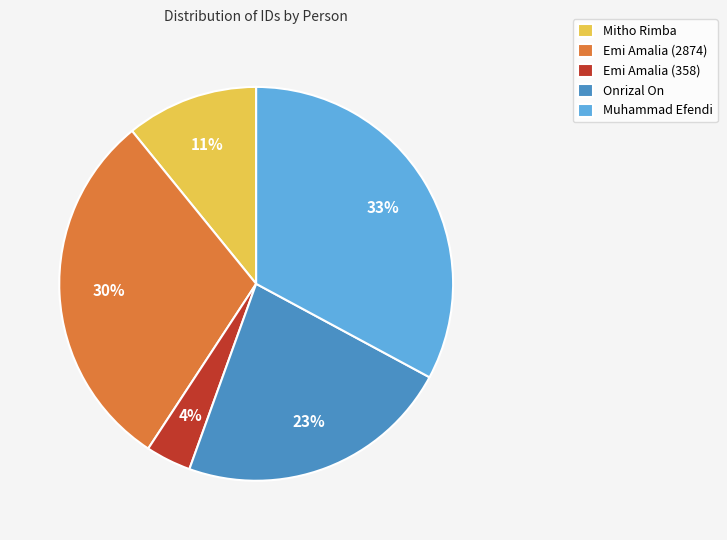

The Mitho Rimba slice represents 1% of the pie. True or false?

False